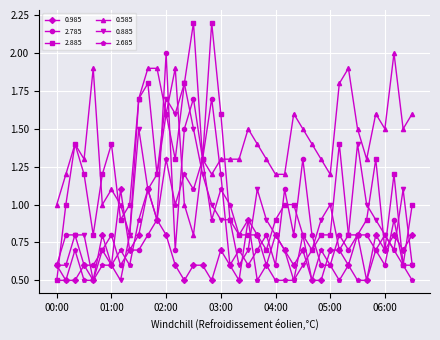

Which series has the largest range (max minus min)?

2.885